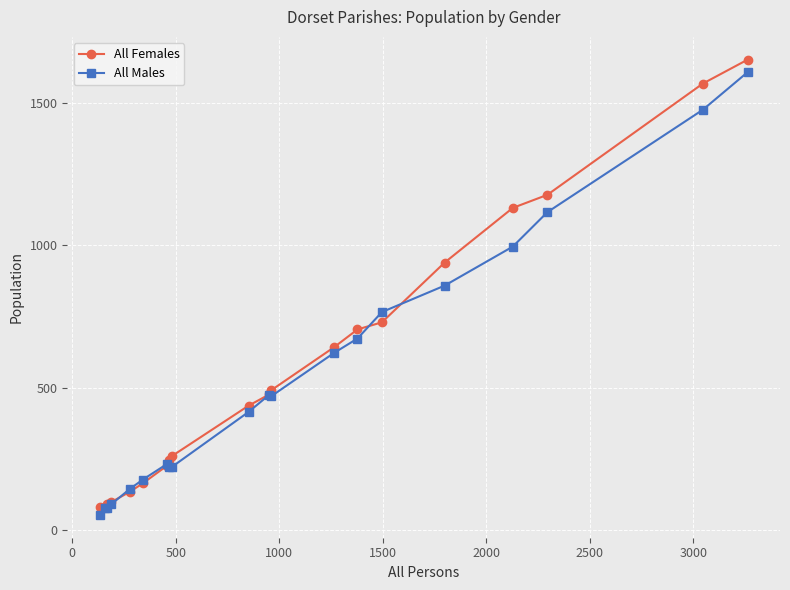

What is the minimum value shown in the chart?

53